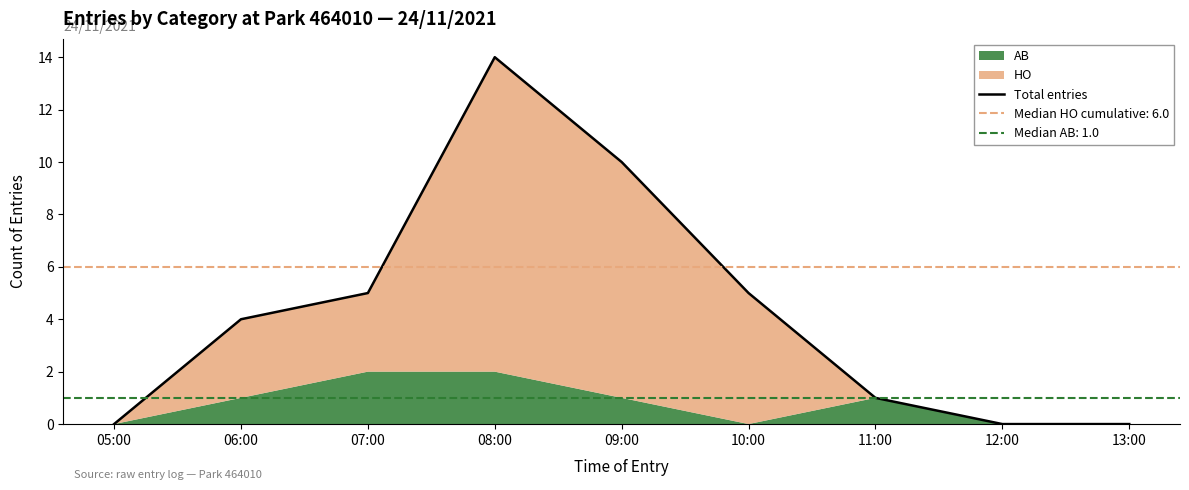

What is the change in value from 05:00 to 07:00?

+5